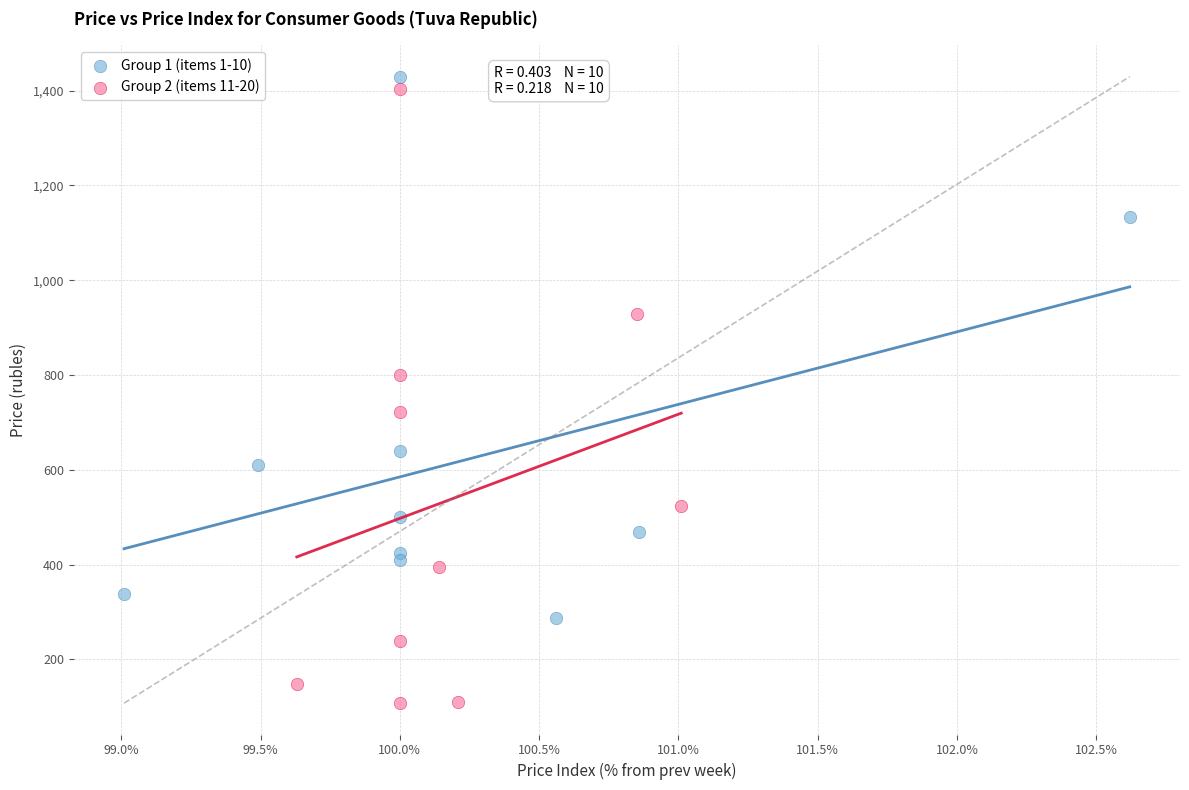

Which series has the widest spread of Y values?

Group 2 (items 11-20)